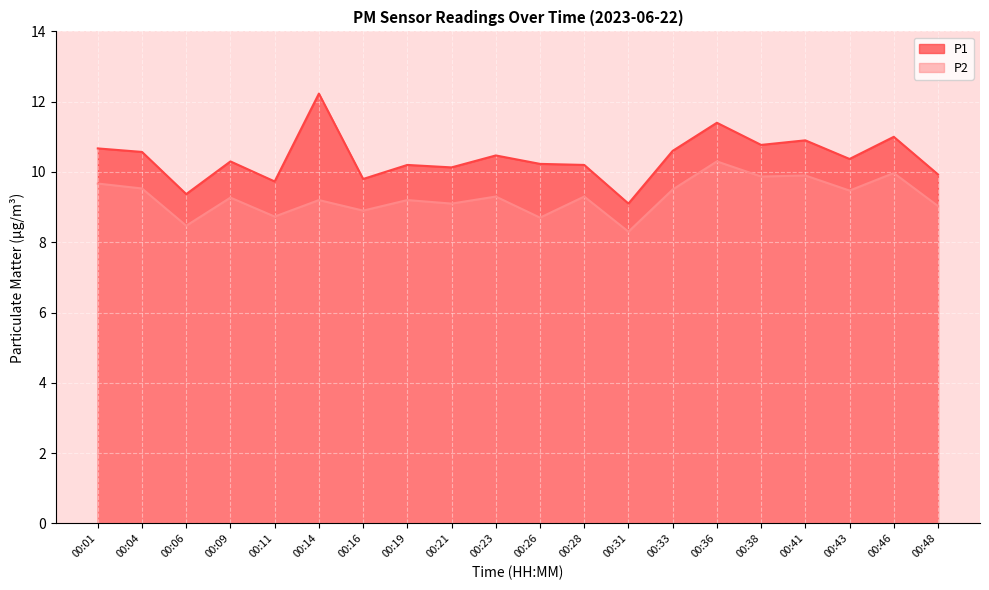

What is the highest value of the P2 series?

10.3